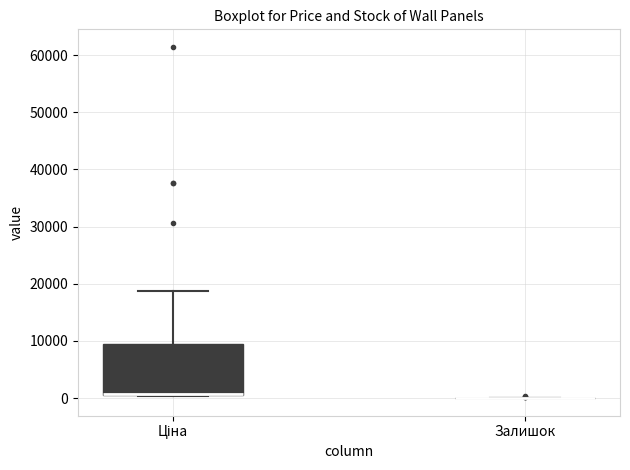

Reading left to right, transcribe this box plot: for each box, give where its median line is, the range the box spans, and where its two whiskers end, as read against the y-axis. The values are not printed on the chart, so give them approximately, as read against the axis.

Ціна: median 1000 (drawn on the box's lower edge), box 0 to 9000, whiskers 0 to 19000
Залишок: box collapsed to a line at 0, whiskers 0 to 0